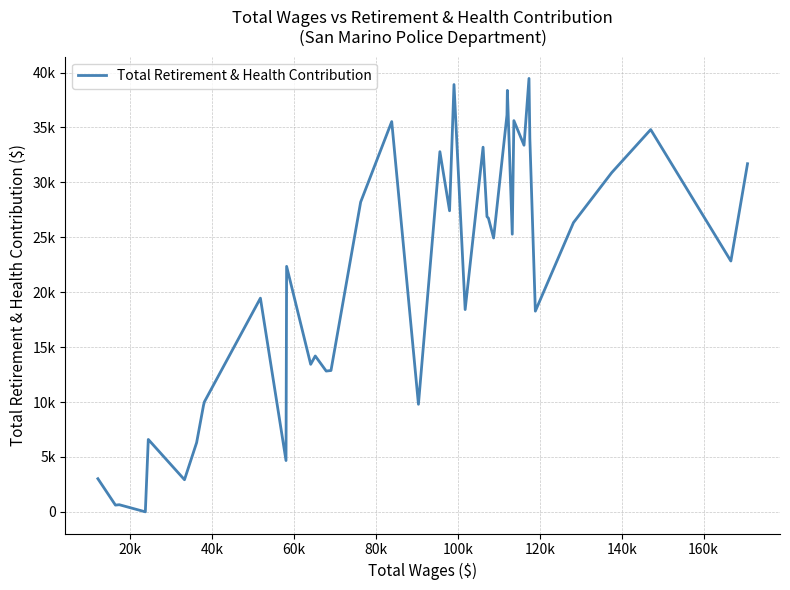

How many interior local peaks (higher than both neighbors) does the data have?

13